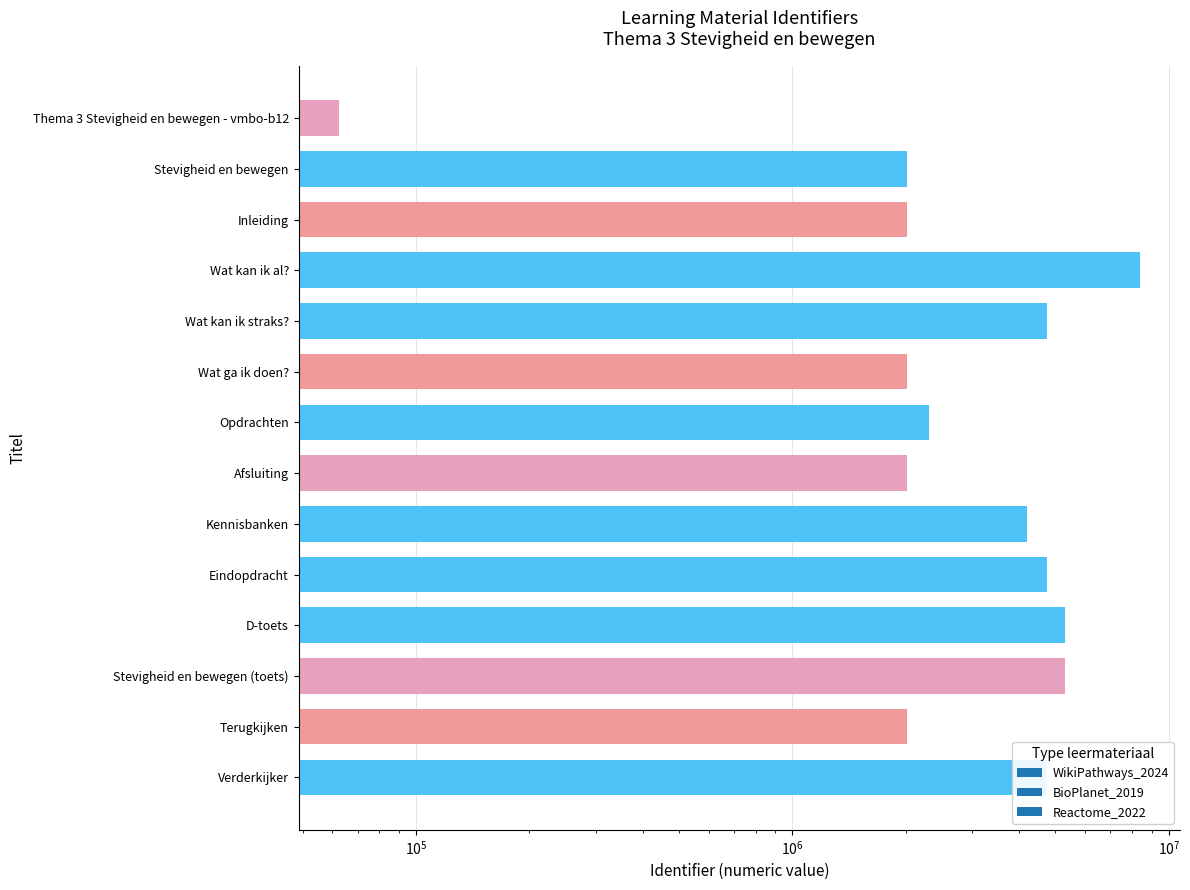

Is it true that the value at Verderkijker is 4747691?

True